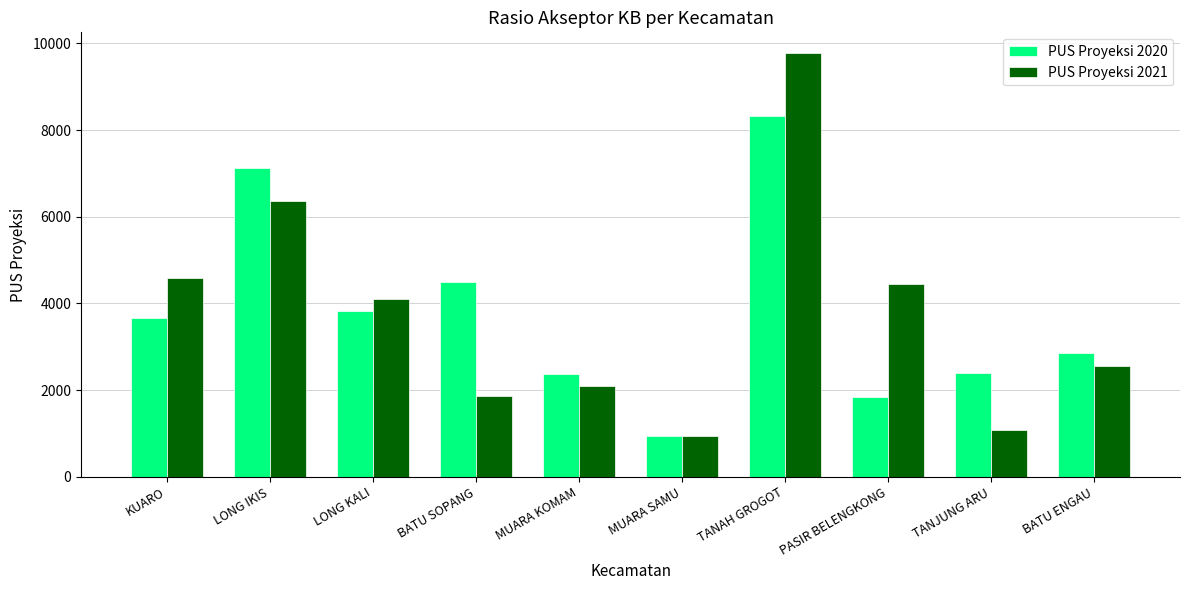

What is the sum of the PUS Proyeksi 2021 values at BATU SOPANG and MUARA SAMU?

2804